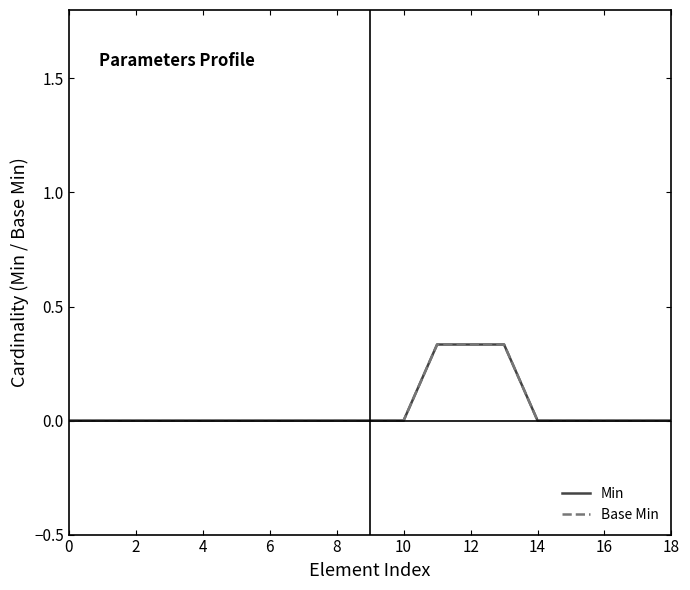

True or false: Min and Base Min cross at least once.

False